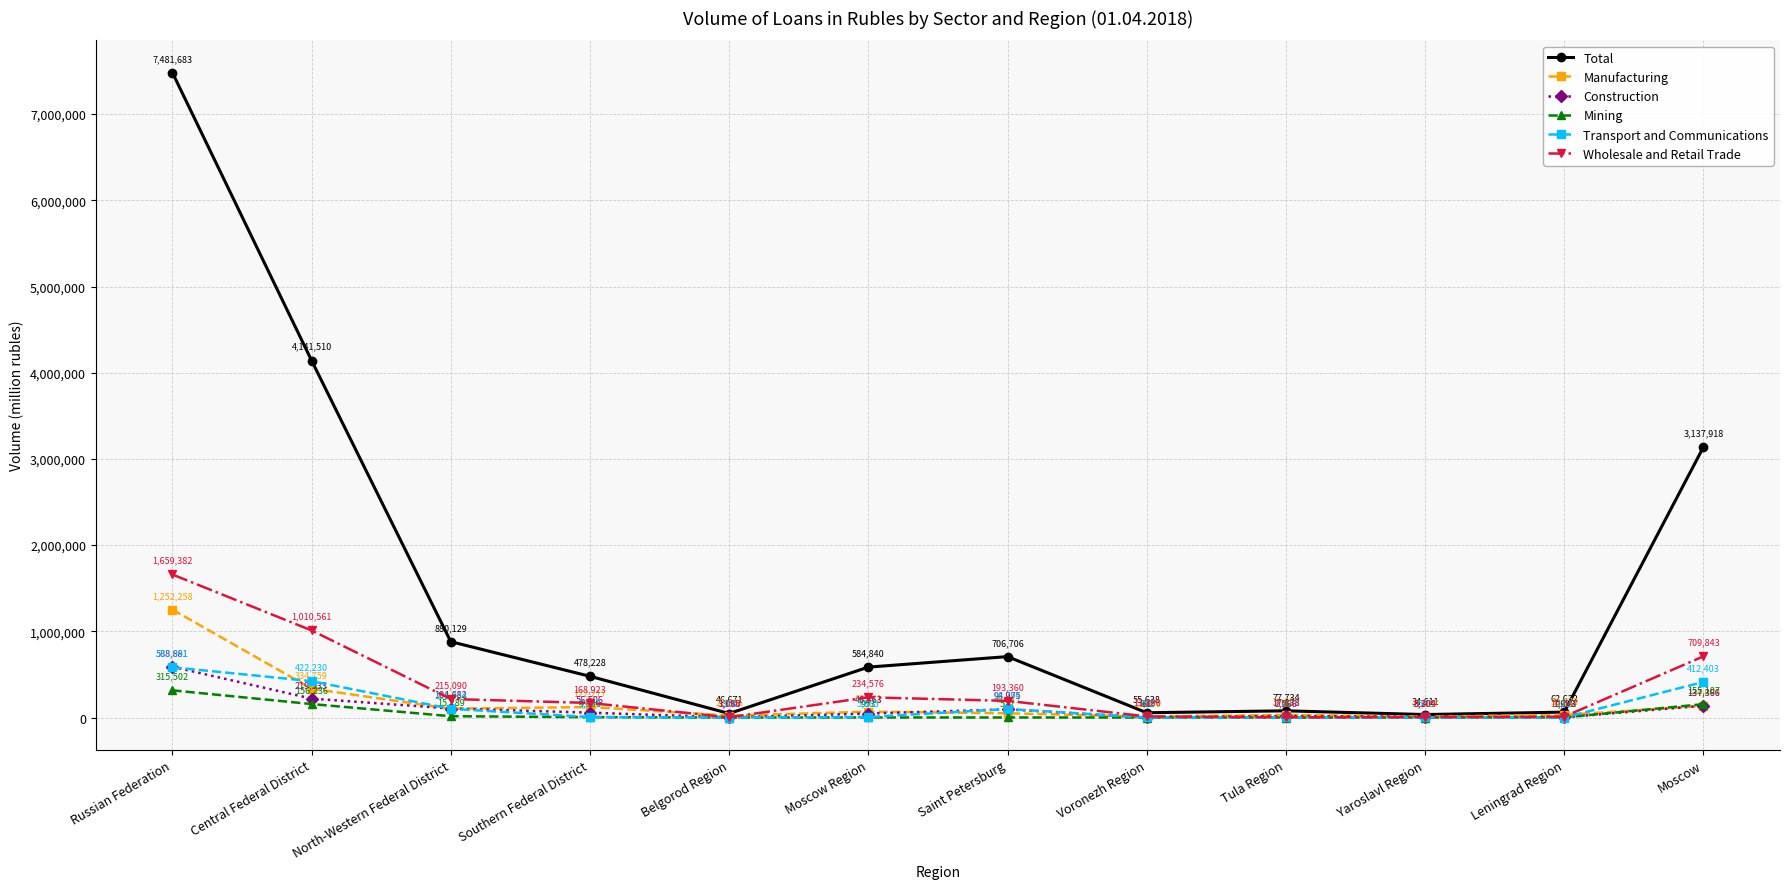

List the labels in order of Transport and Communications value, smallest first.

Leningrad Region, Belgorod Region, Yaroslavl Region, Voronezh Region, Tula Region, Moscow Region, Southern Federal District, Saint Petersburg, North-Western Federal District, Moscow, Central Federal District, Russian Federation